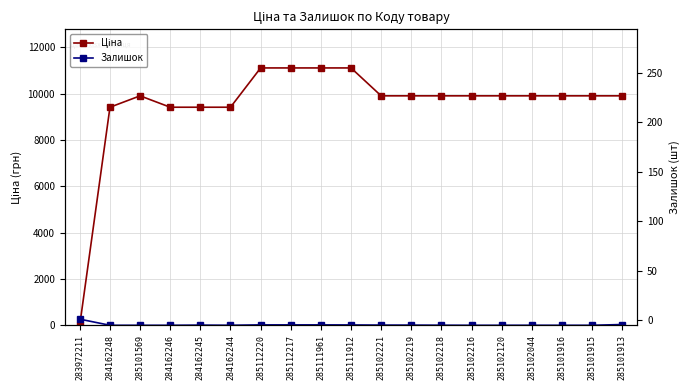

What is the total value across all series at 284162244?

9417.9